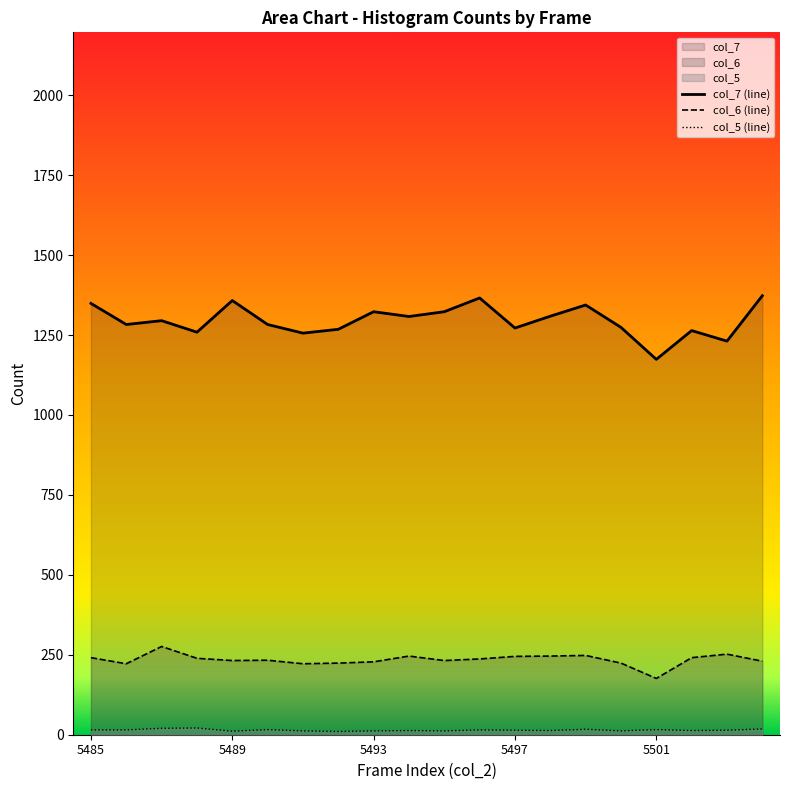

What is the approximate value of col_5 at 5504?

18